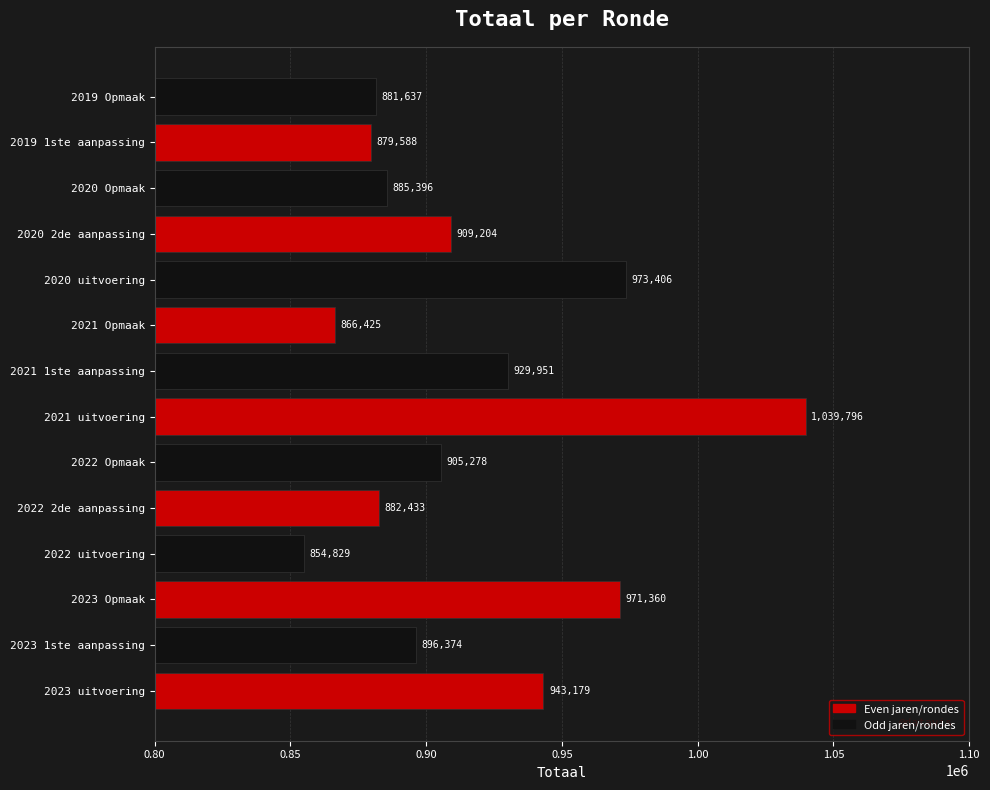

Rank the categories by value from highest to lowest.

2021 uitvoering, 2020 uitvoering, 2023 Opmaak, 2023 uitvoering, 2021 1ste aanpassing, 2020 2de aanpassing, 2022 Opmaak, 2023 1ste aanpassing, 2020 Opmaak, 2022 2de aanpassing, 2019 Opmaak, 2019 1ste aanpassing, 2021 Opmaak, 2022 uitvoering